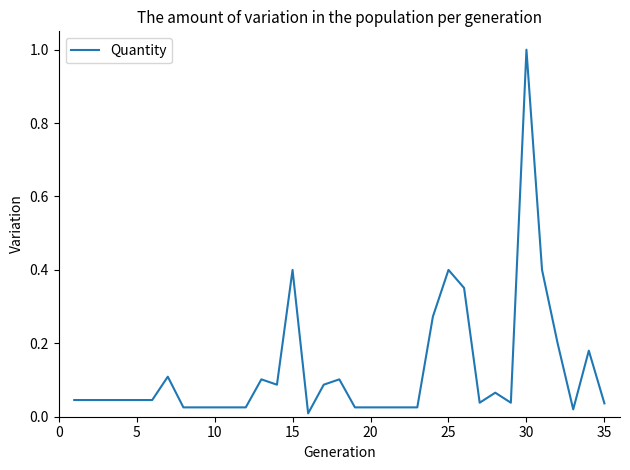

What is the greatest value displayed?

1.0